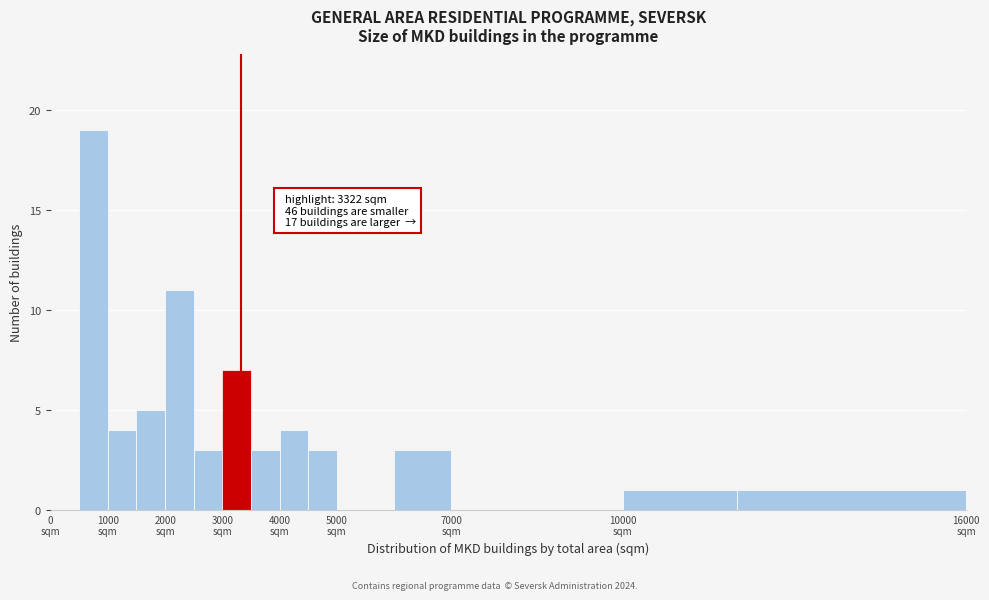

Over which range of the x-axis is the bar tallest?

500 to 1000